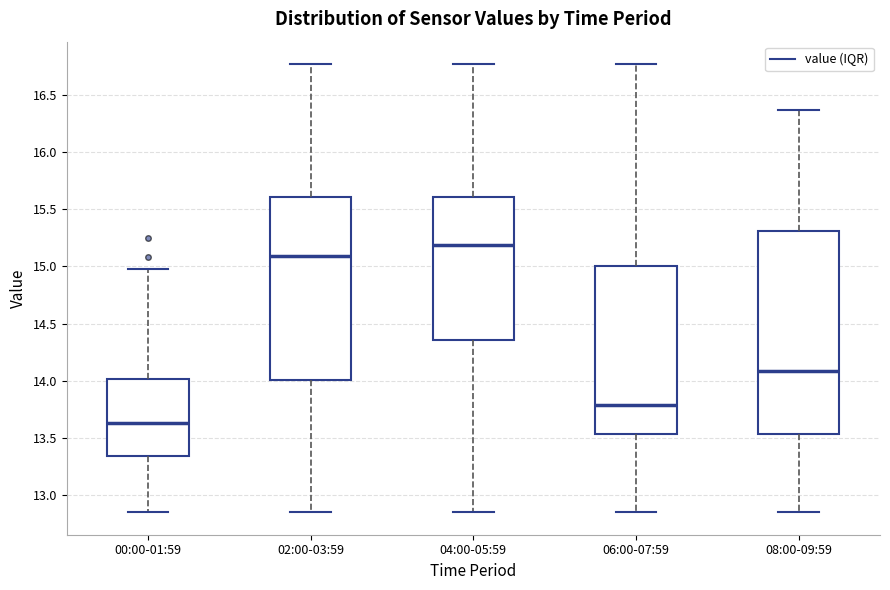

Reading left to right, transcribe this box plot: for each box, give where its median line is, the range the box spans, and where its two whiskers end, as read against the y-axis. The values are not printed on the chart, so give them approximately, as read against the axis.

00:00-01:59: median 13.65, box 13.35 to 14.00, whiskers 12.85 to 15.00
02:00-03:59: median 15.10, box 14.00 to 15.60, whiskers 12.85 to 16.75
04:00-05:59: median 15.20, box 14.35 to 15.60, whiskers 12.85 to 16.75
06:00-07:59: median 13.80, box 13.55 to 15.00, whiskers 12.85 to 16.75
08:00-09:59: median 14.10, box 13.55 to 15.30, whiskers 12.85 to 16.35